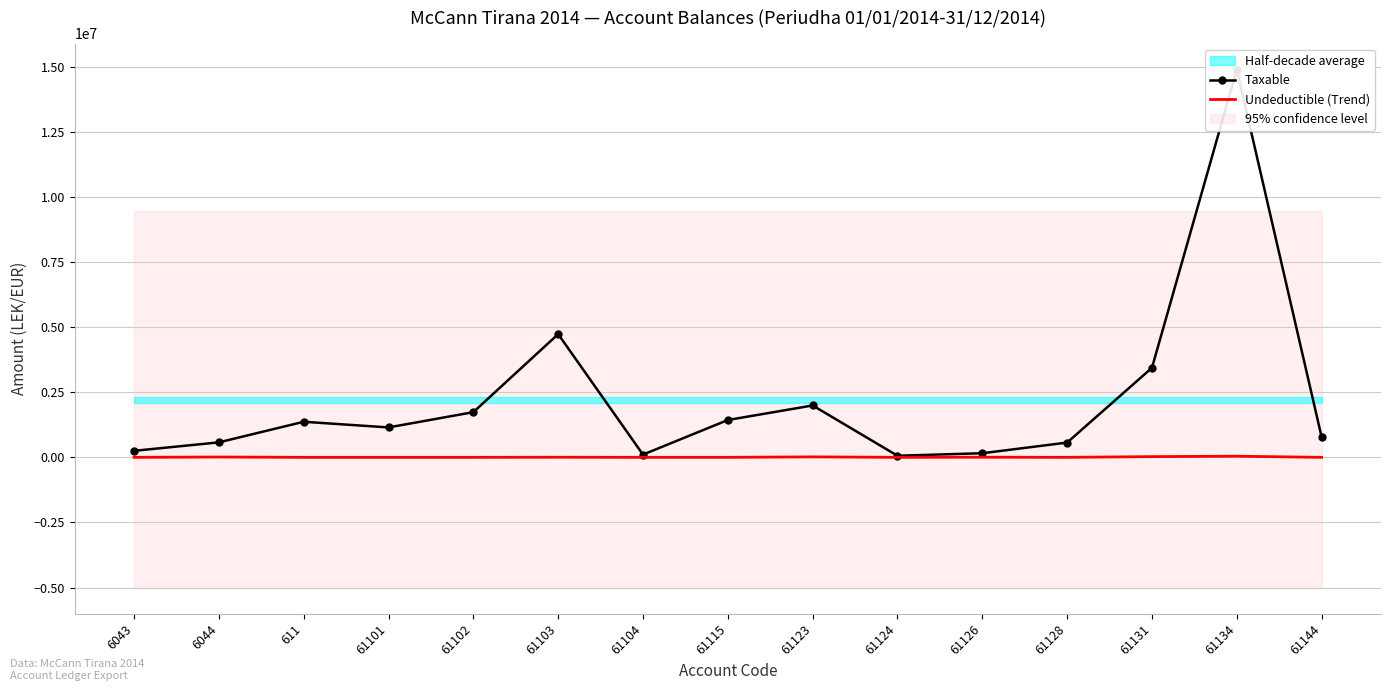

True or false: Taxable has a value of 184834.1 at 61104.

False